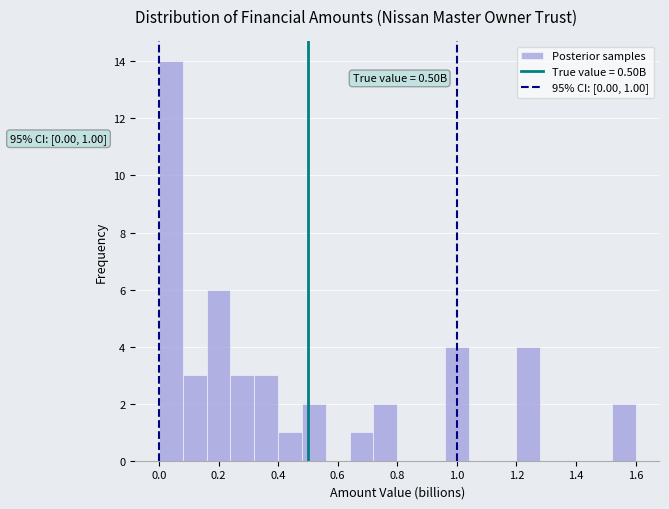

Read against the x-axis, roughly where is the centre of the tallest bar?

0.04